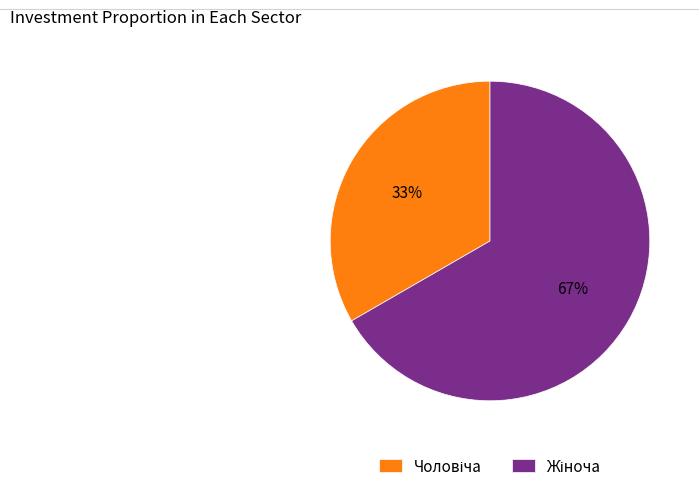

To the nearest percent, what is the average slice percentage?

50%